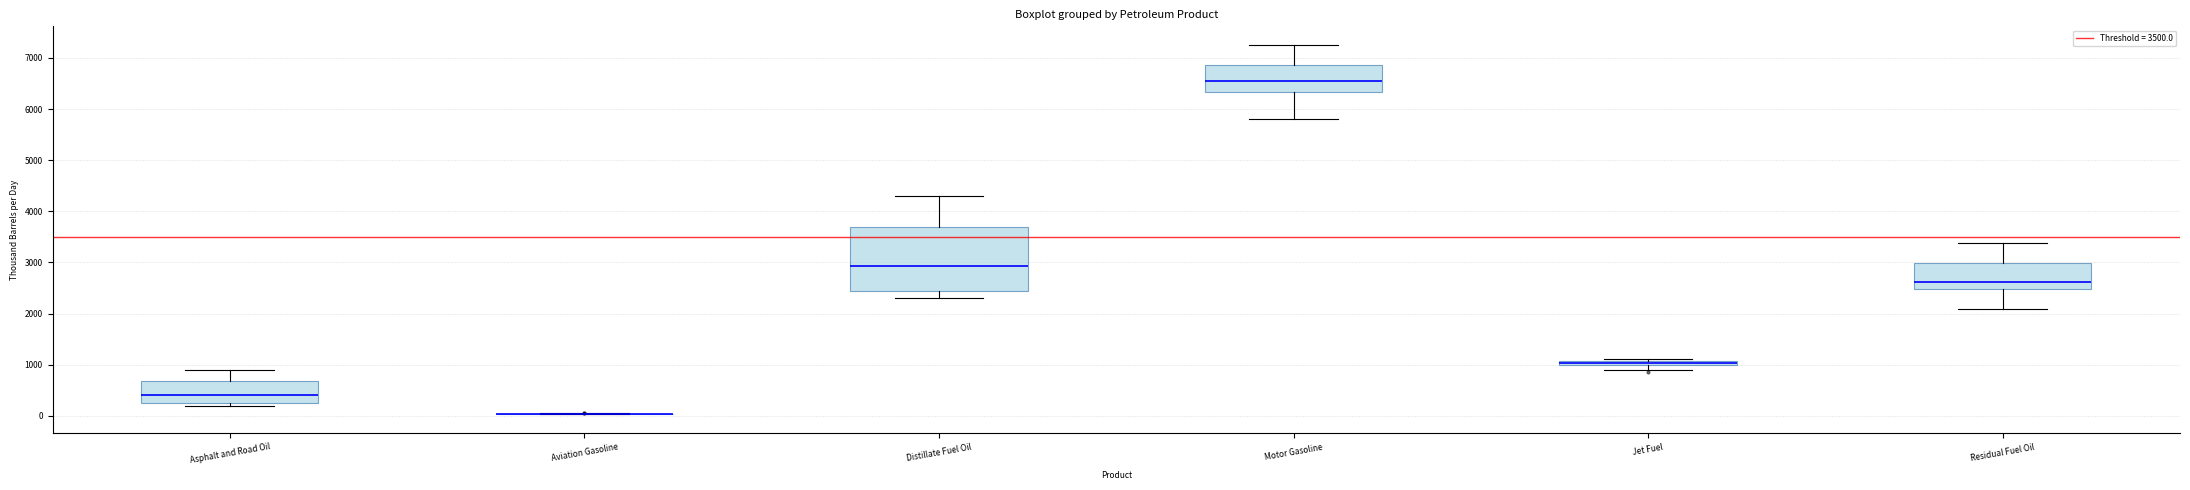

Where does the lower whisker of the box for Residual Fuel Oil end on the y-axis? The values are not printed on the chart, so give them approximately, as read against the axis.

2100